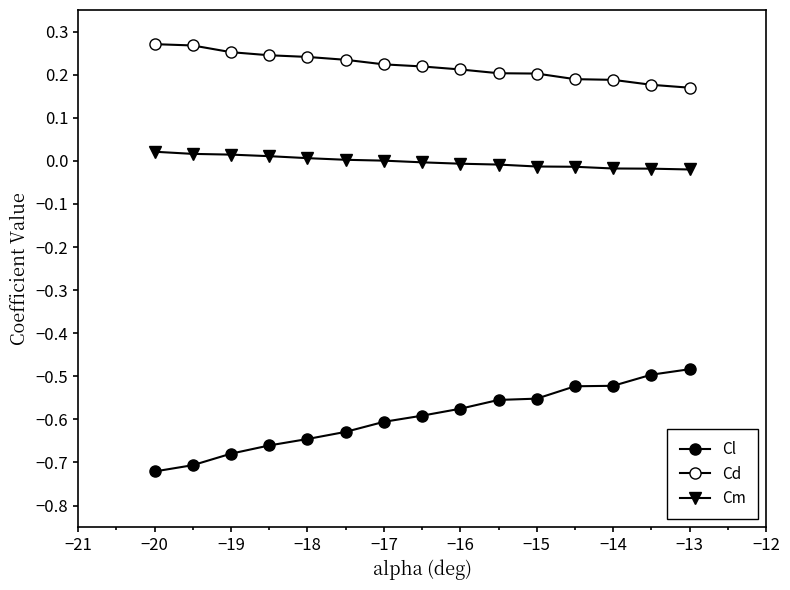

How many series are shown in this chart?

3